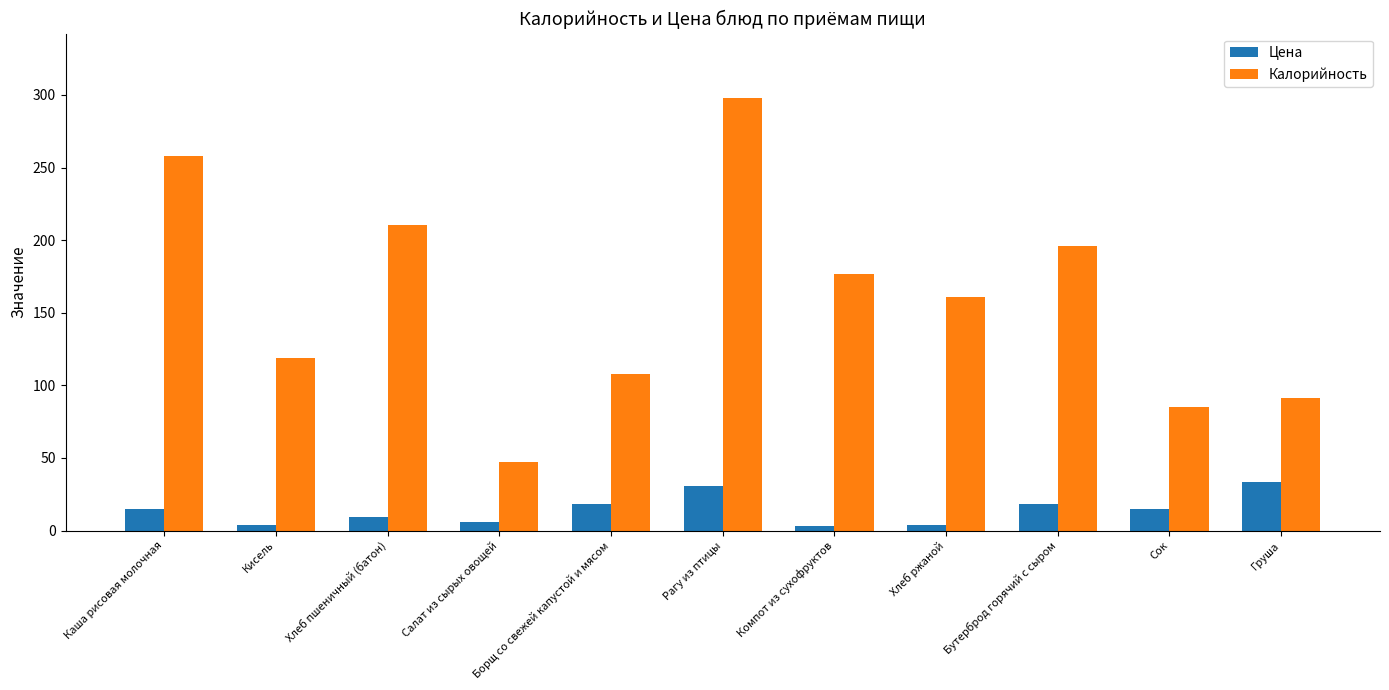

What is the total value across all series at Кисель?

122.7